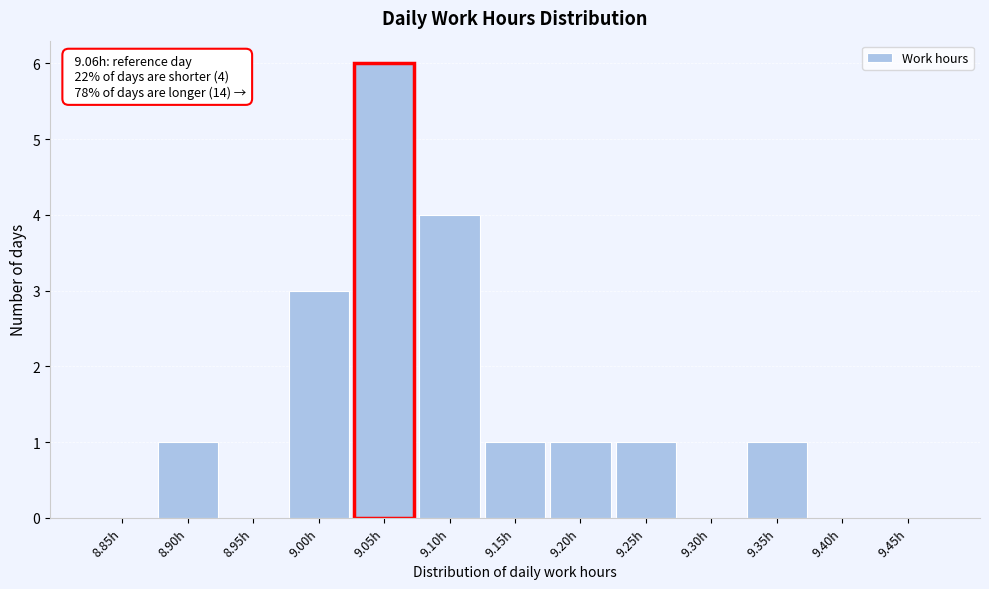

Reading right to left, list all the values displayed in this chart.

9.45h=0	9.40h=0	9.35h=1	9.30h=0	9.25h=1	9.20h=1	9.15h=1	9.10h=4	9.05h=6	9.00h=3	8.95h=0	8.90h=1	8.85h=0